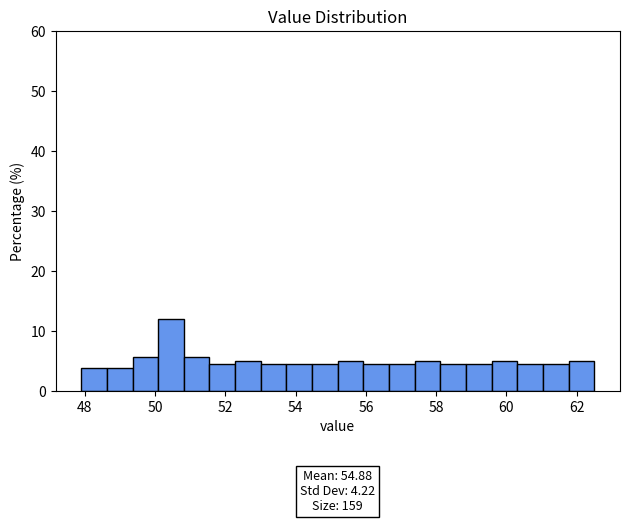

Around what value on the x-axis is the tallest bar? Give the approximate position of its centre, as read against the axis.

50.4